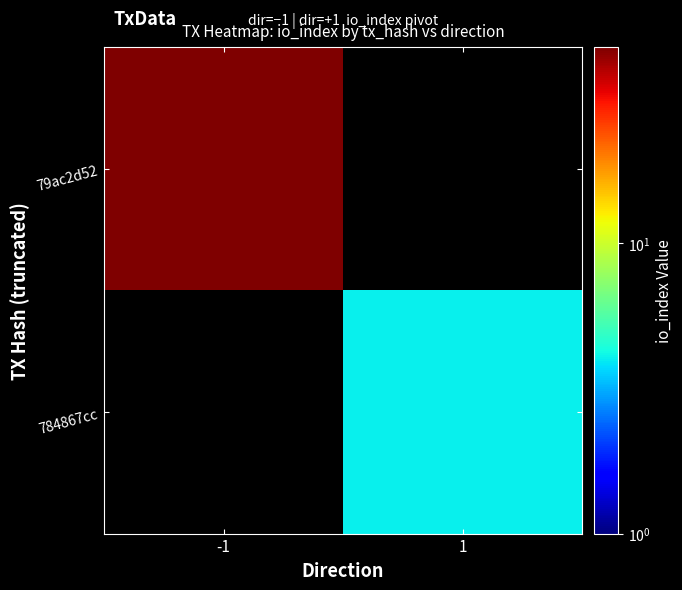

Count the number of data series in this chart.

2